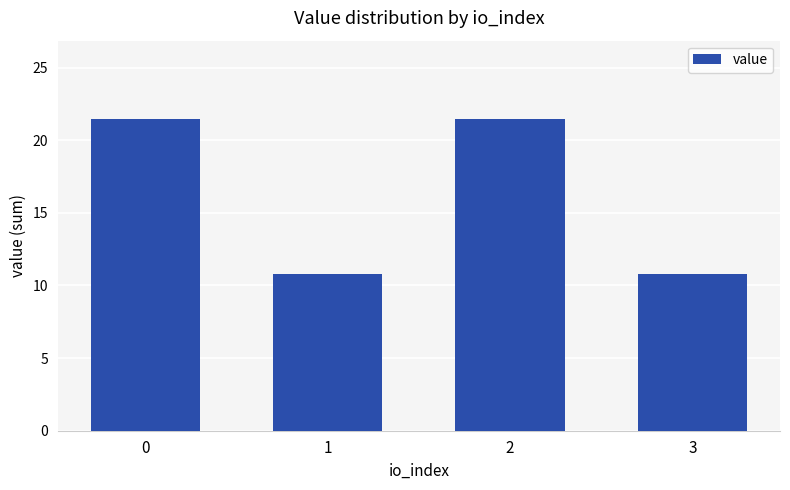

What is the value of the 3rd bar from the left?

21.5